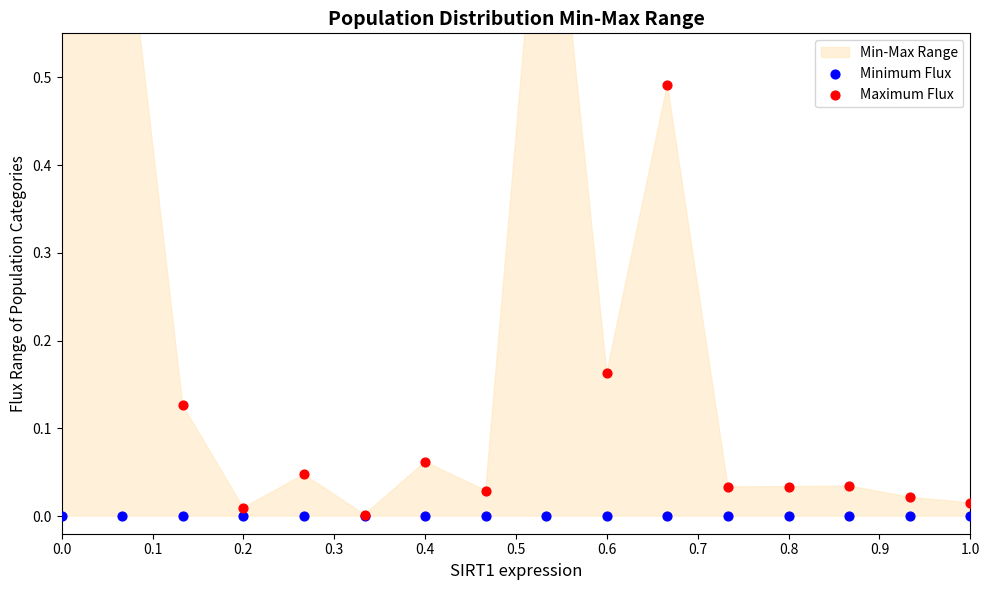

At how many categories does at least one series exceed 0?

16